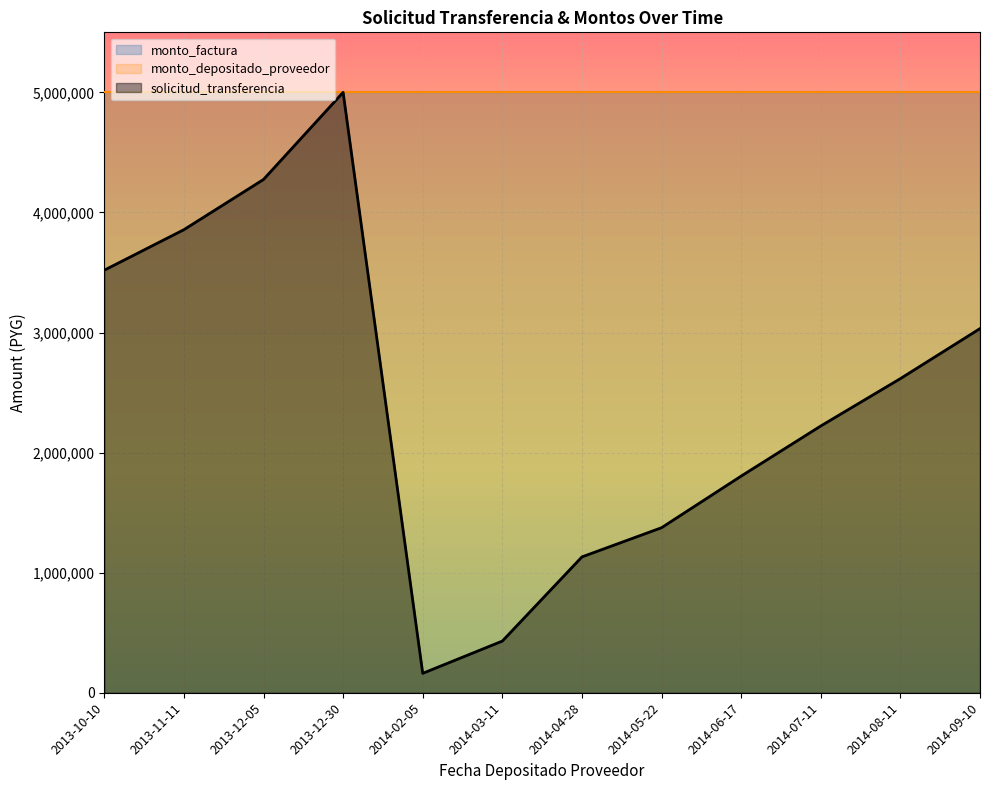

True or false: solicitud_transferencia and monto_depositado_proveedor cross at least once.

False